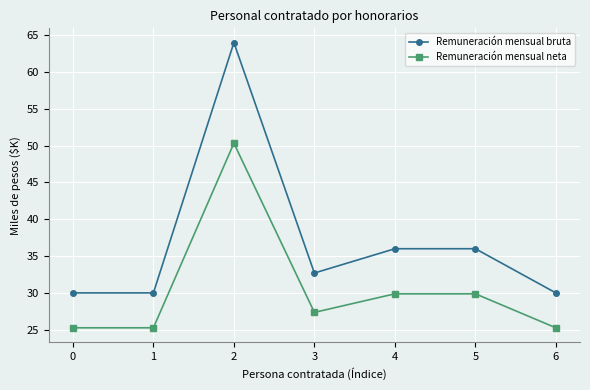

What is the sum of the Remuneración mensual neta values at 0 and 2?

75.6